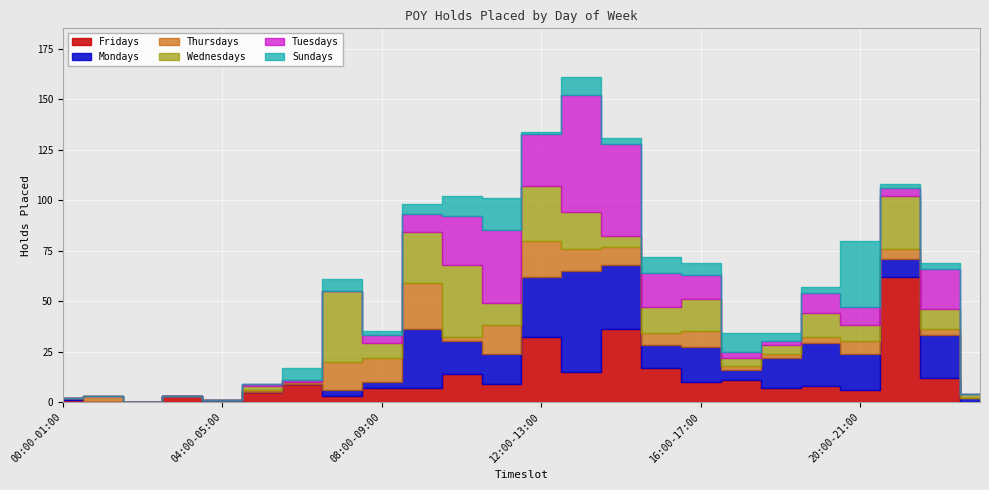

Does the chart display data point markers on the line(s)?

No